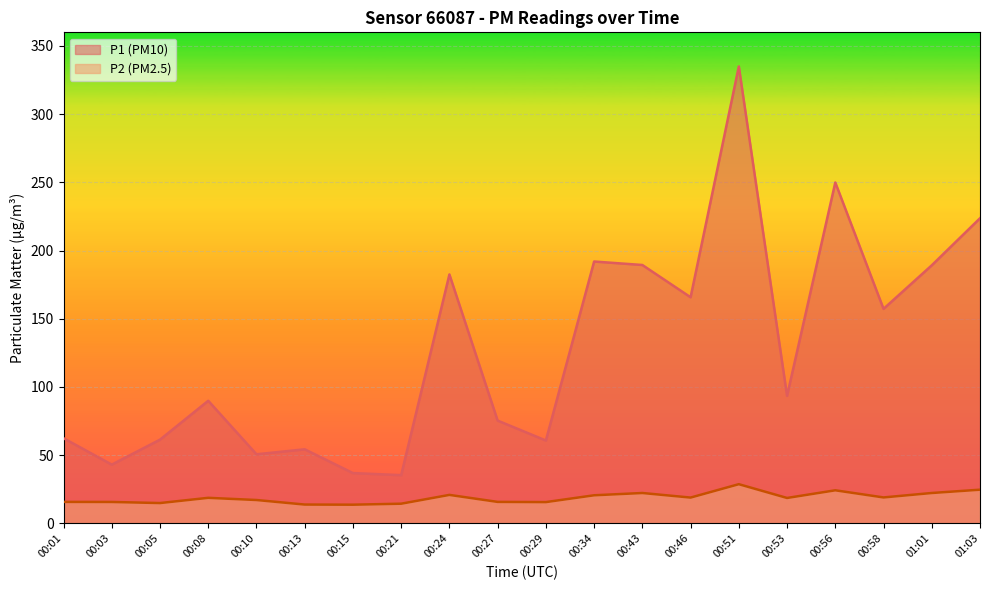

Where is P2 nearest to the value 21?

00:24